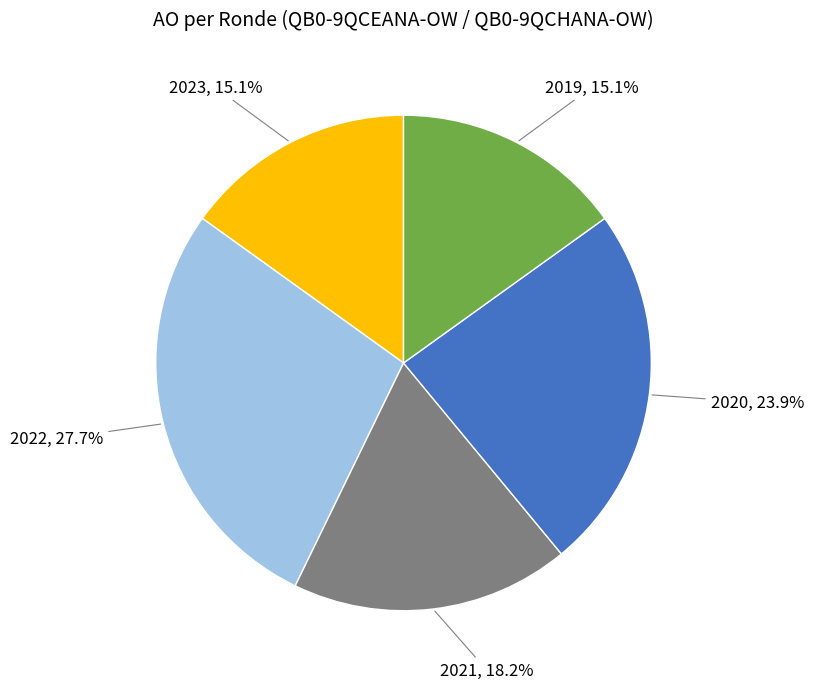

How many segments does this pie chart have?

5